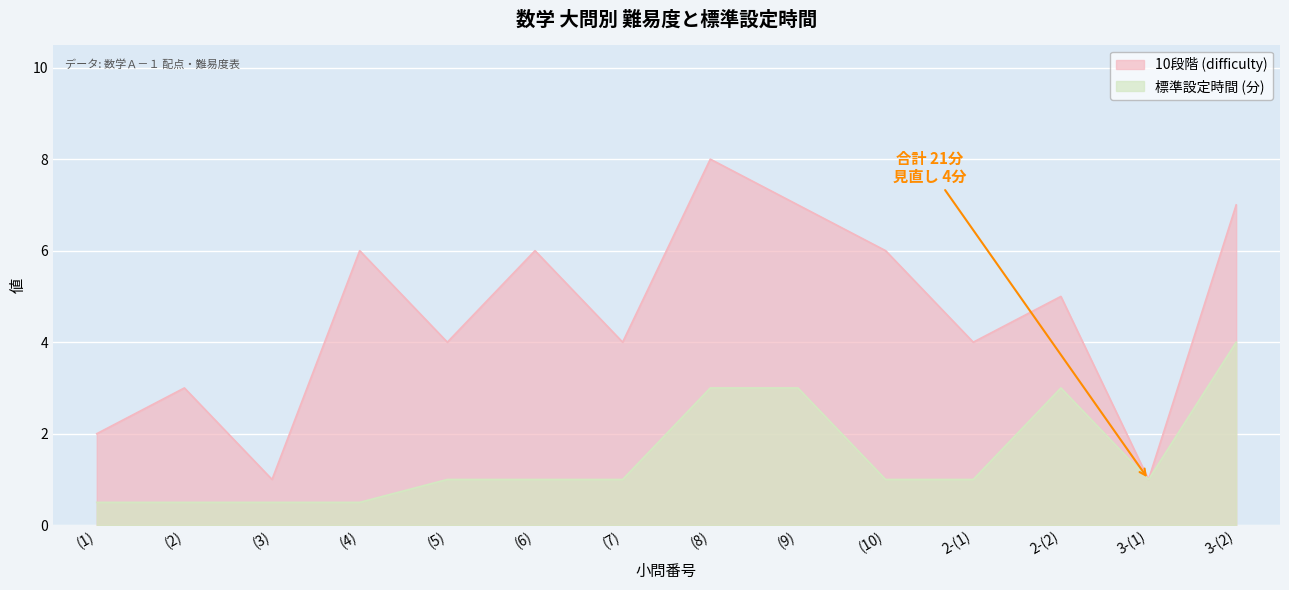

What is the highest value of the 標準設定時間 (minutes) series?

4.0